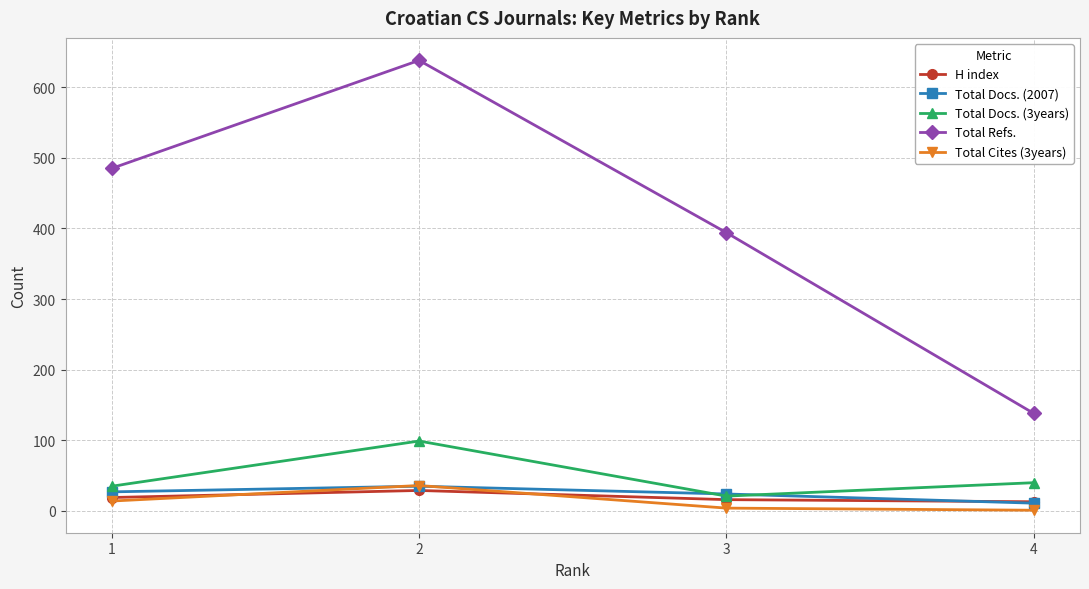

Reading left to right, transcribe all the data shown in this chart.

H index: 1=19	2=29	3=16	4=13
Total Docs. (2007): 1=27	2=35	3=24	4=11
Total Docs. (3years): 1=35	2=99	3=21	4=40
Total Refs.: 1=485	2=638	3=394	4=138
Total Cites (3years): 1=14	2=36	3=4	4=1